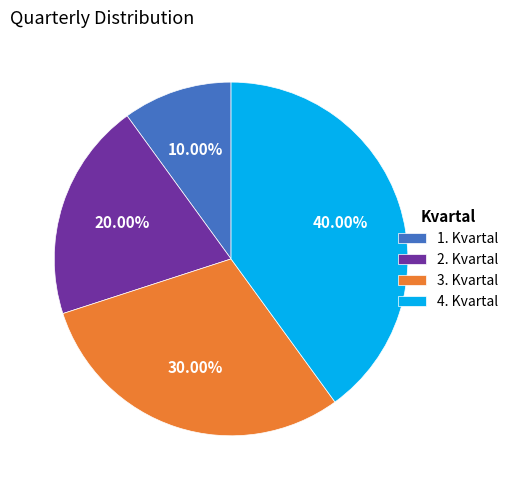

The 3. Kvartal slice represents 30% of the pie. True or false?

True